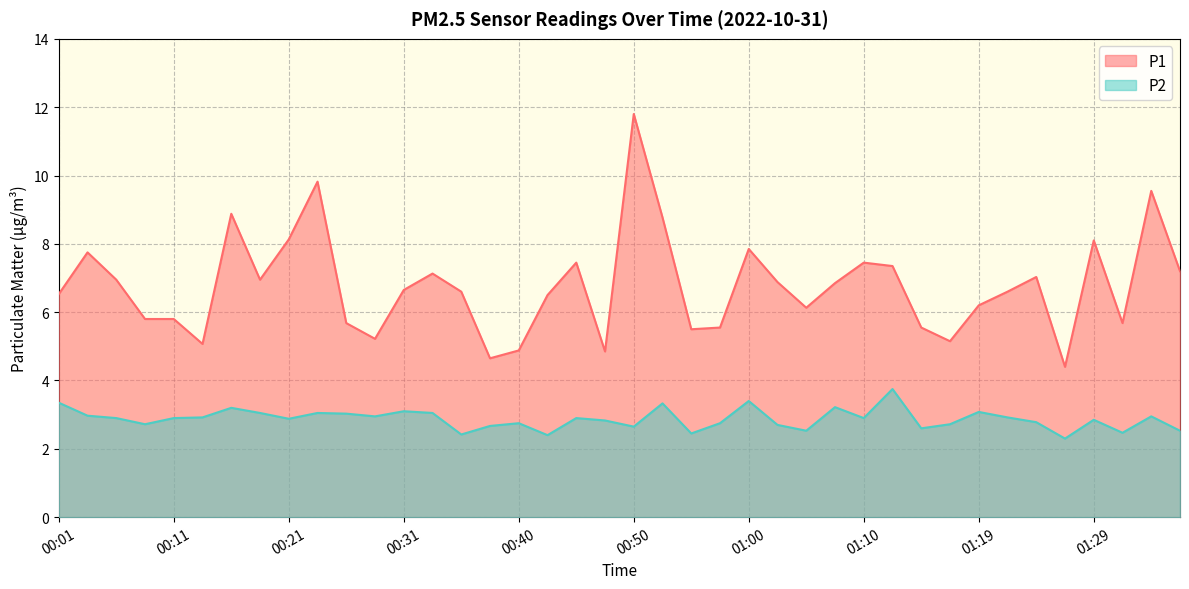

At which category does P1 reach its first local valley?

00:13